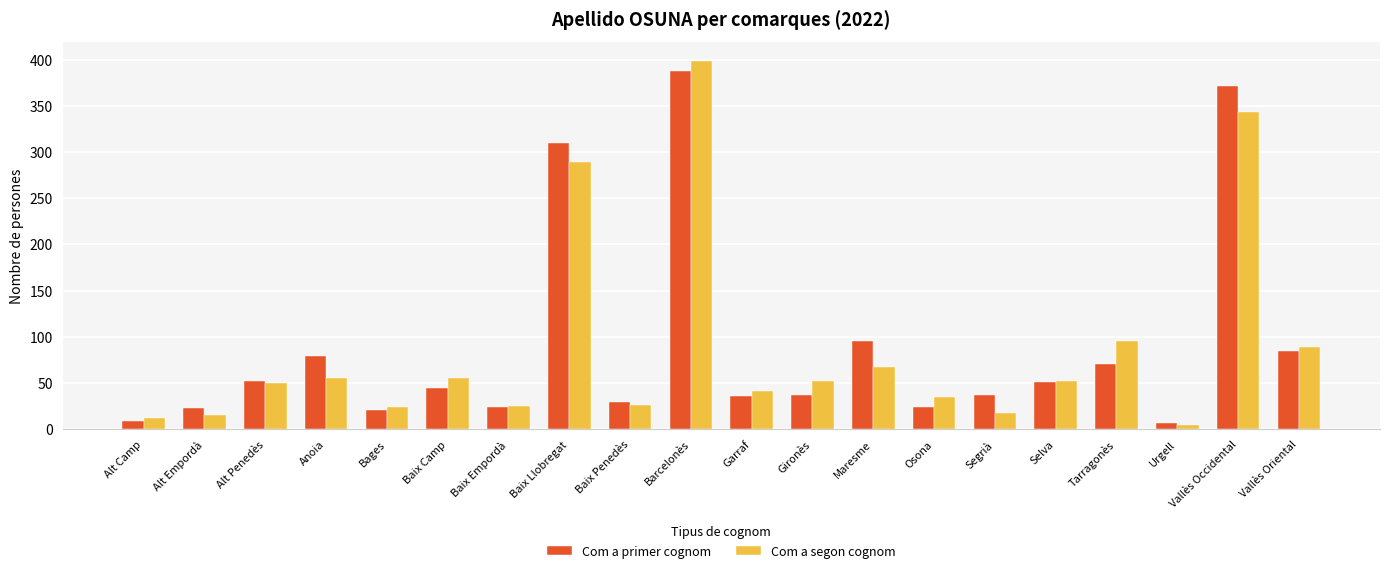

Between Baix Camp and Gironès, which series saw the biggest shift?

Com a primer cognom